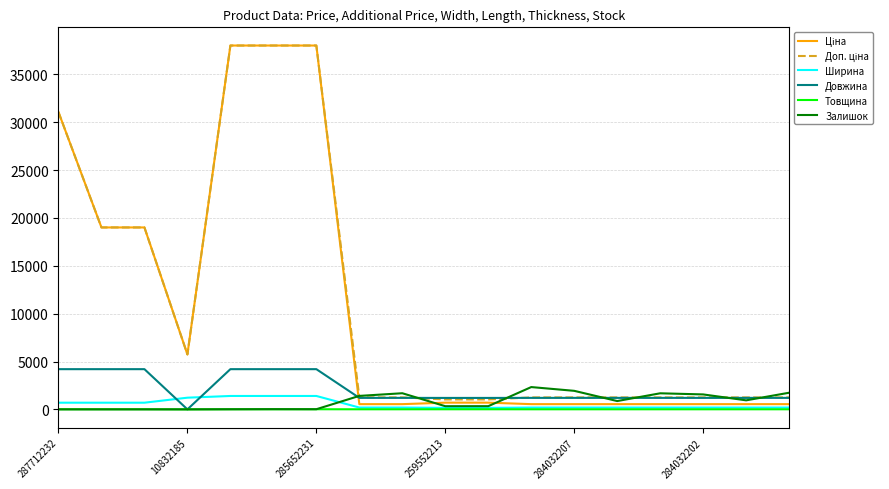

True or false: Довжина and Ширина intersect in this chart.

True